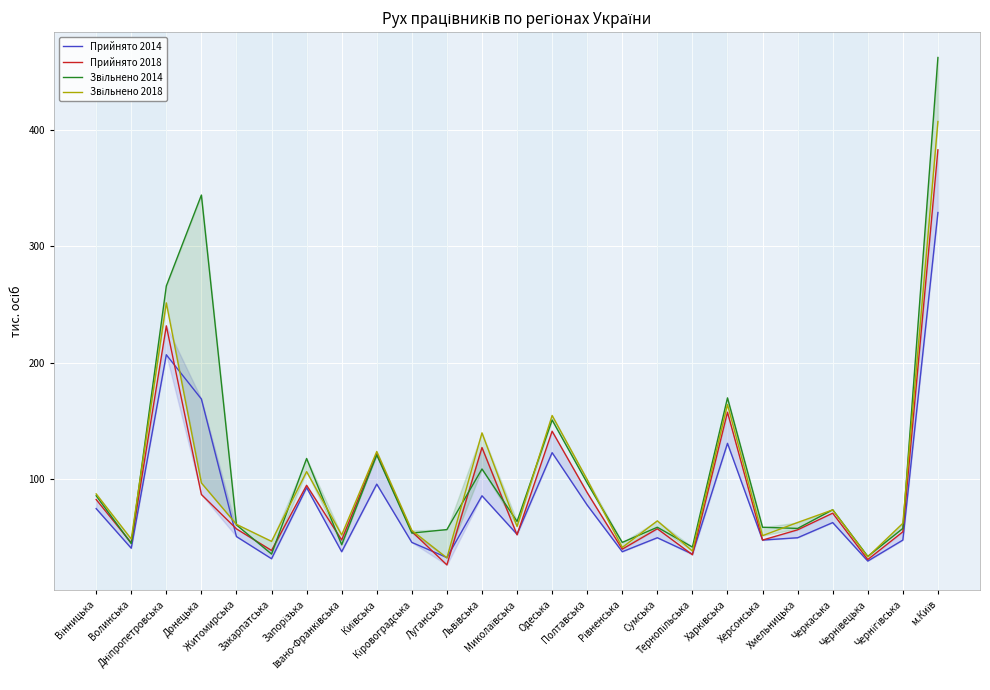

What are all the series names shown in the legend?

Прийнято 2014, Прийнято 2018, Звільнено 2014, Звільнено 2018